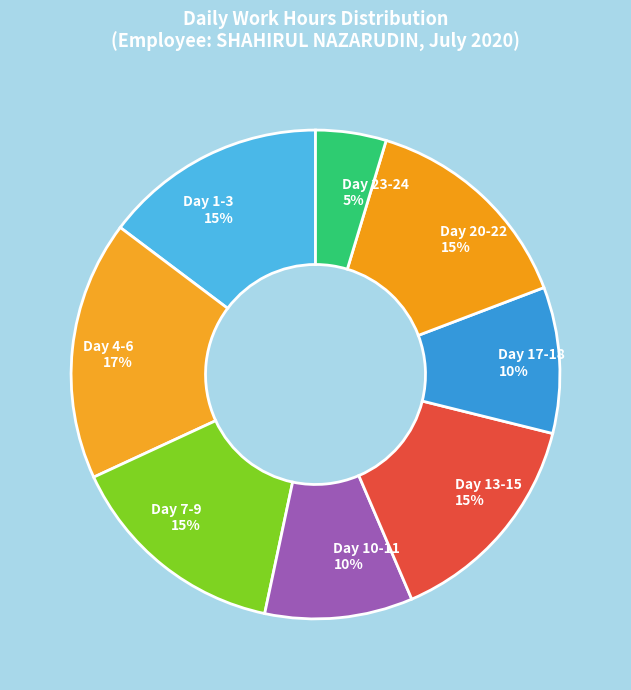

Is there a majority slice in this chart?

No